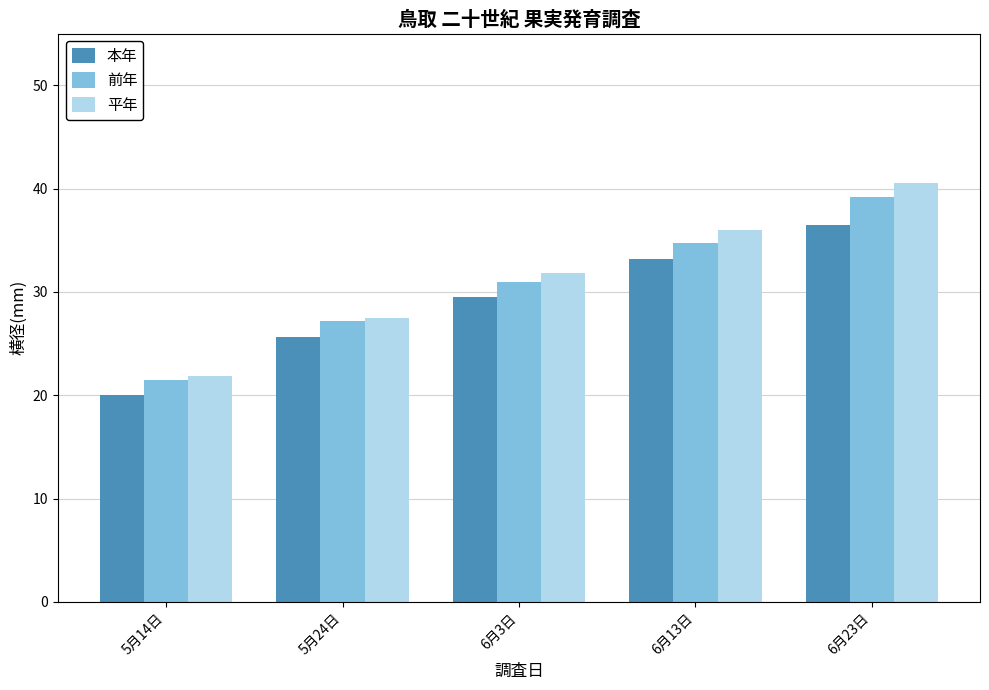

Is the value of 本年 at 5月24日 greater than the value of 前年 at 6月23日?

No